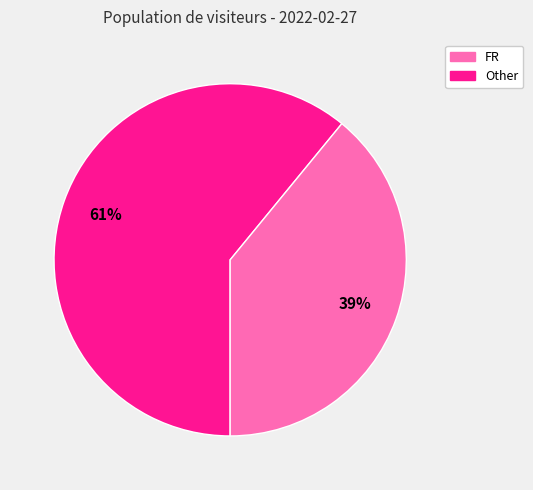

To the nearest percent, what is the average slice percentage?

50%